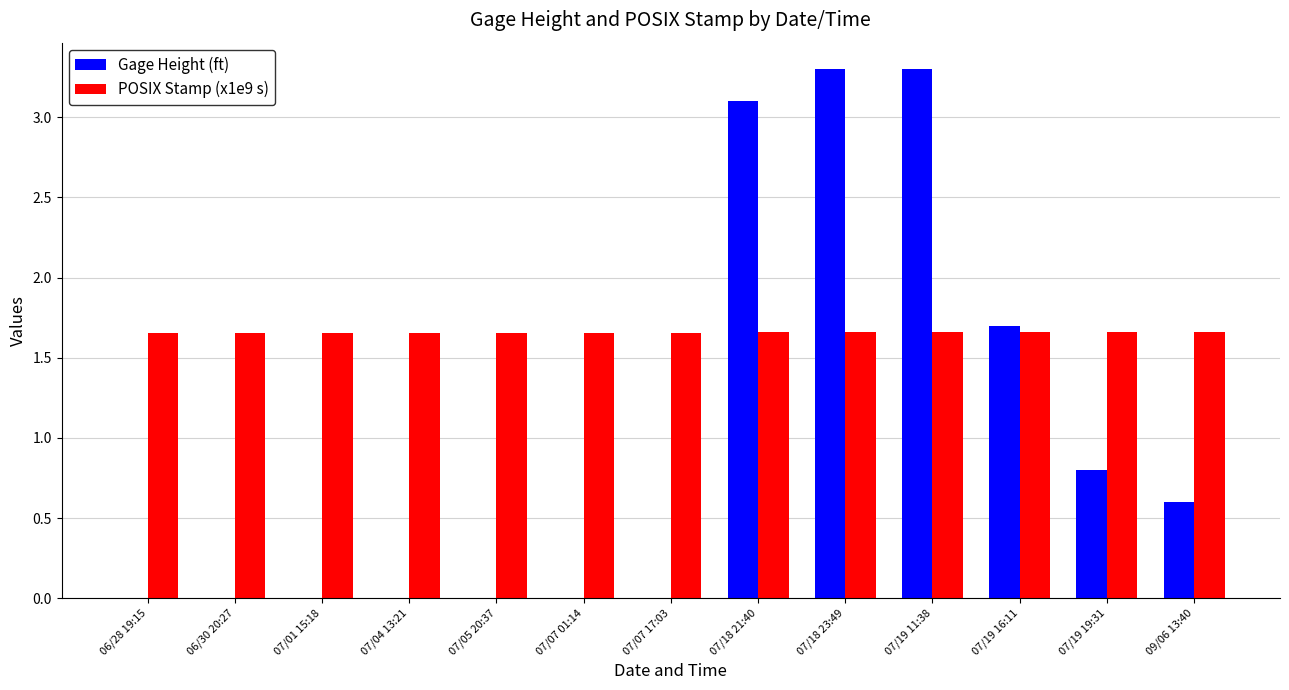

How many categories are shown in the chart?

13